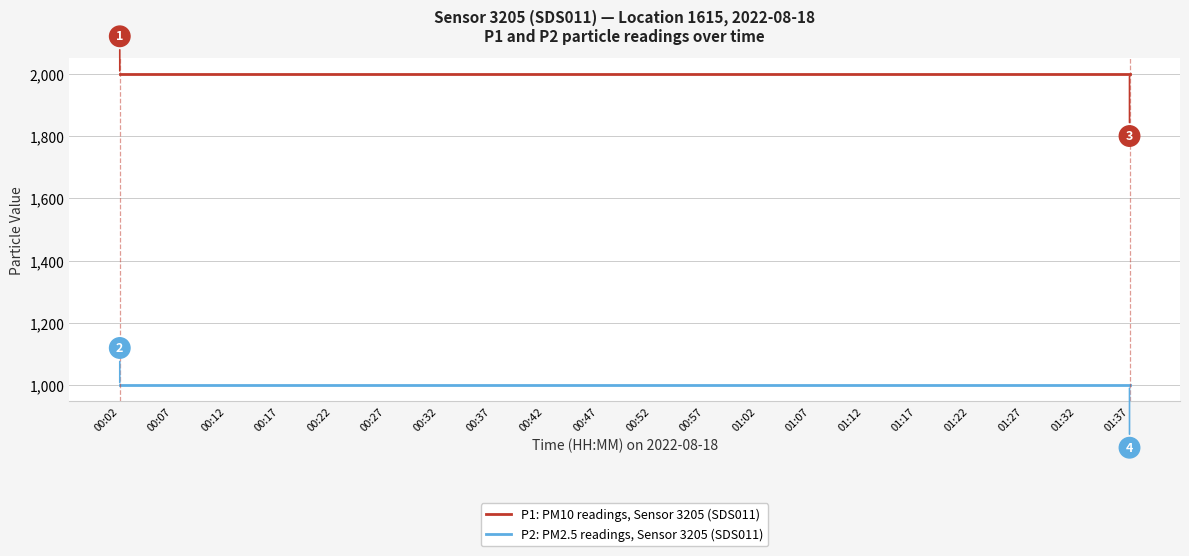

List the series in order of their peak value, highest first.

P1: PM10 readings, Sensor 3205 (SDS011), P2: PM2.5 readings, Sensor 3205 (SDS011)